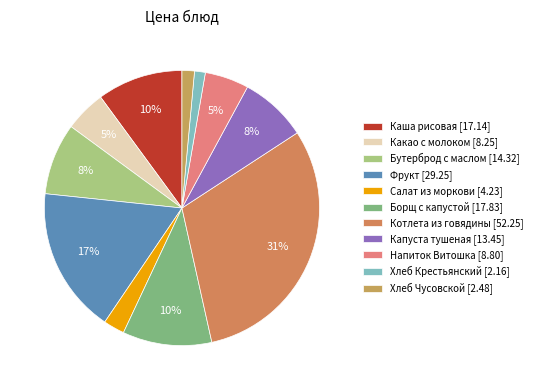

To the nearest percent, what portion does Фрукт represent?

17%